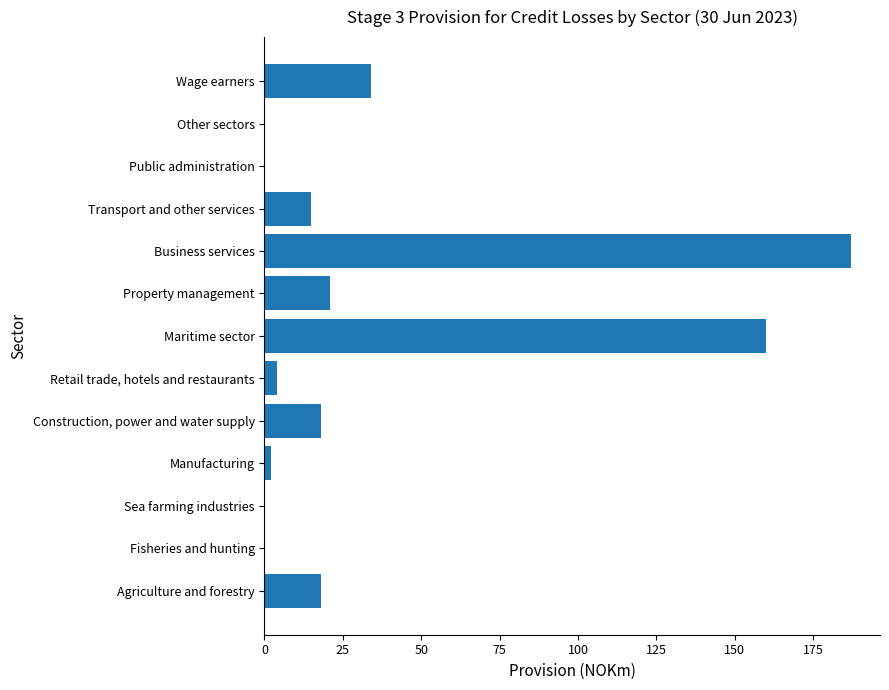

How many distinct data groups are displayed?

1